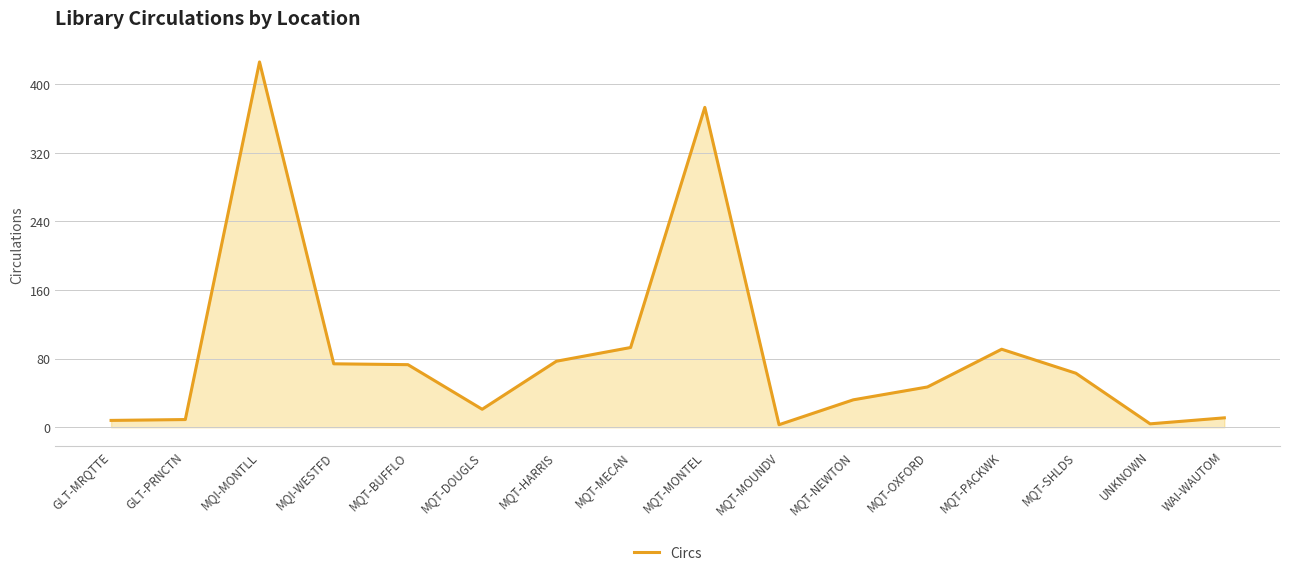

What is the change in value from MQI-MONTLL to MQT-SHLDS?

-363